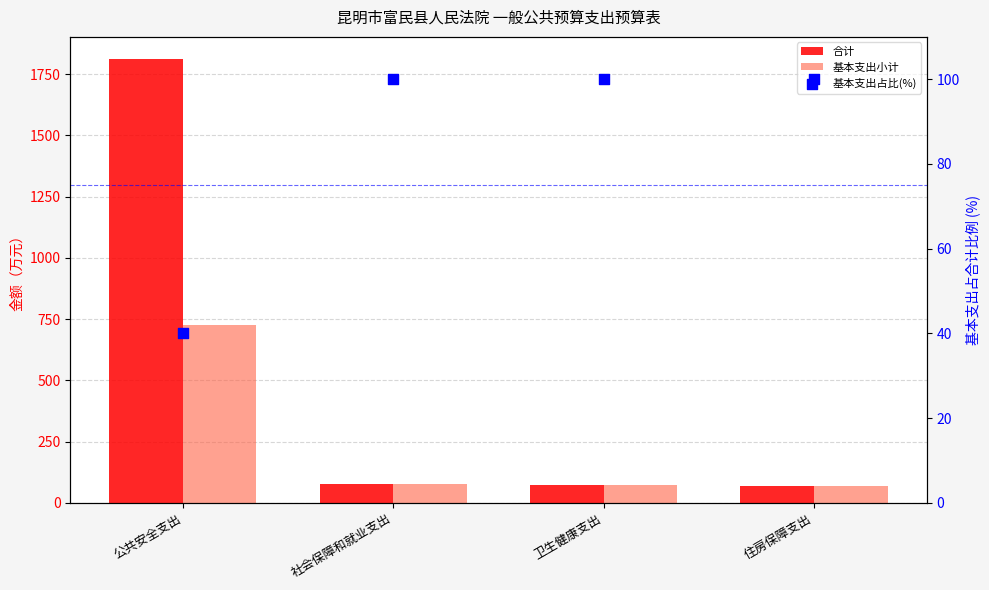

What is the total value across all series at 卫生健康支出?

242.6